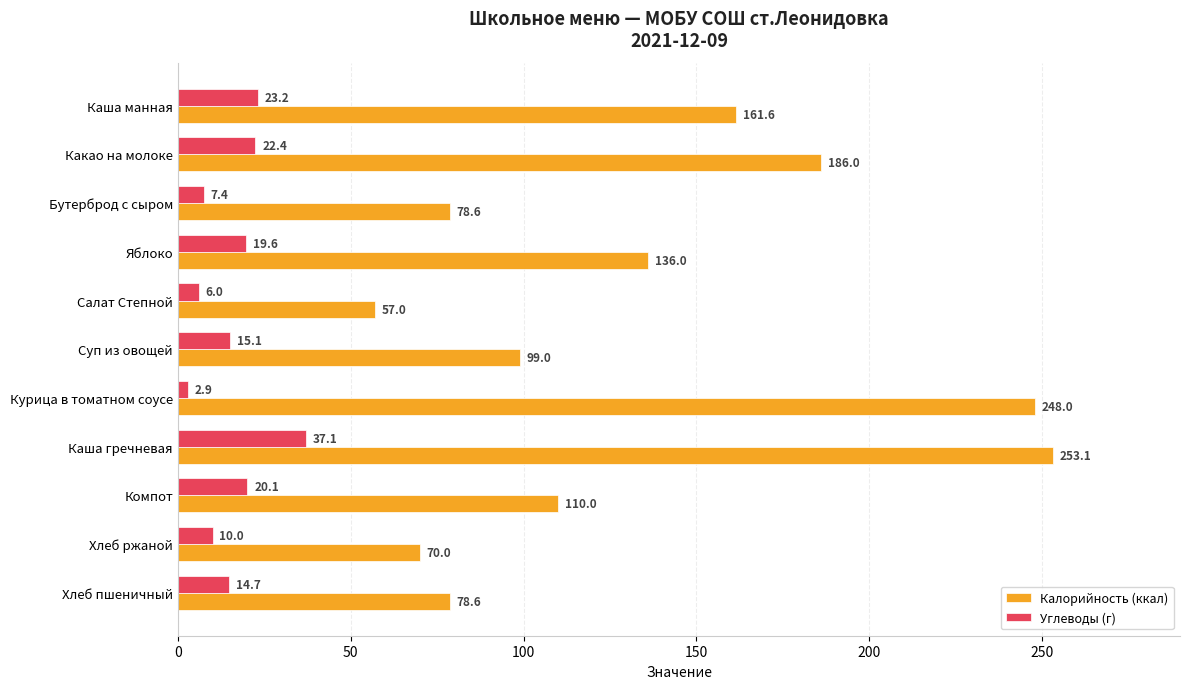

What is the sum of all Калорийность (ккал) values?

1477.9